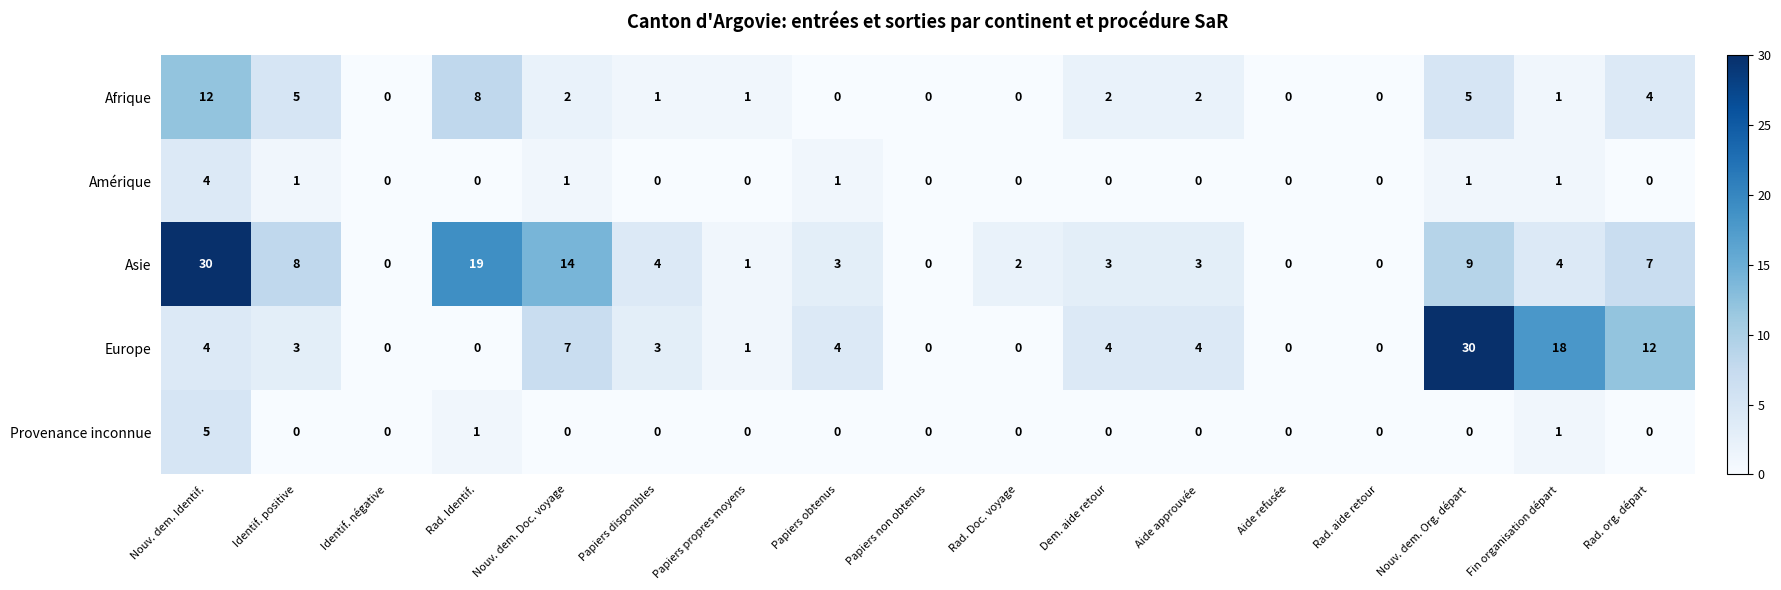

What is the difference between the maximum and minimum values in the Provenance inconnue series?

5